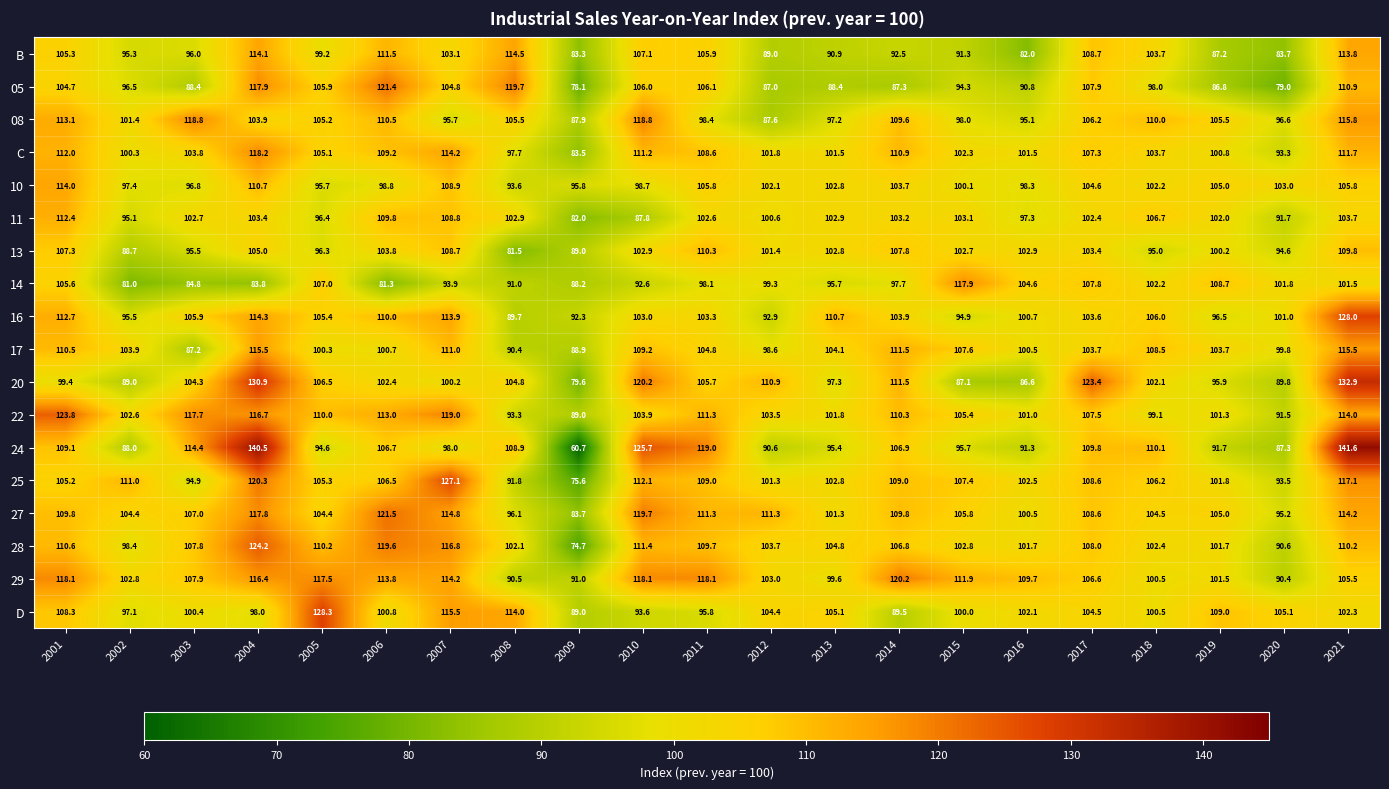

True or false: 29 has a value of 102.8 at 2002.

True